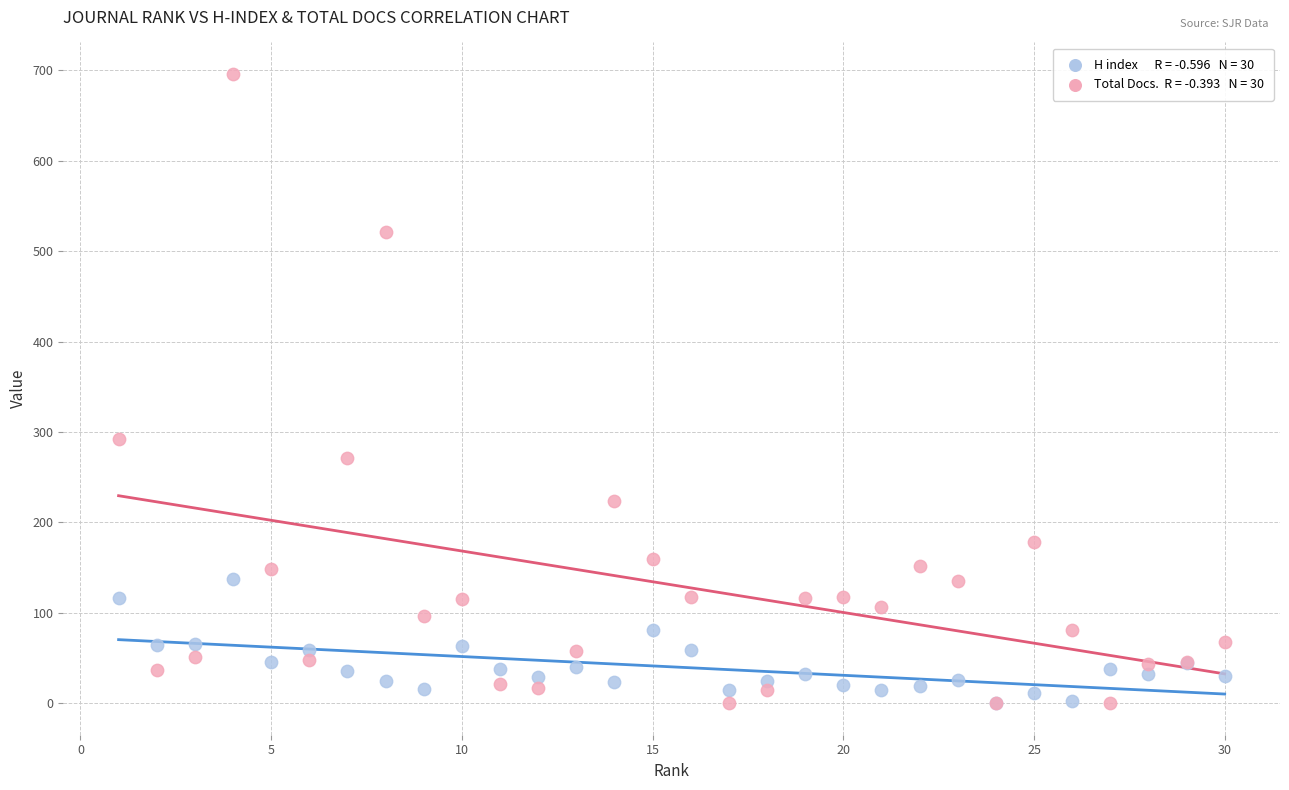

Across all series, what Y value is closest to 348?

292